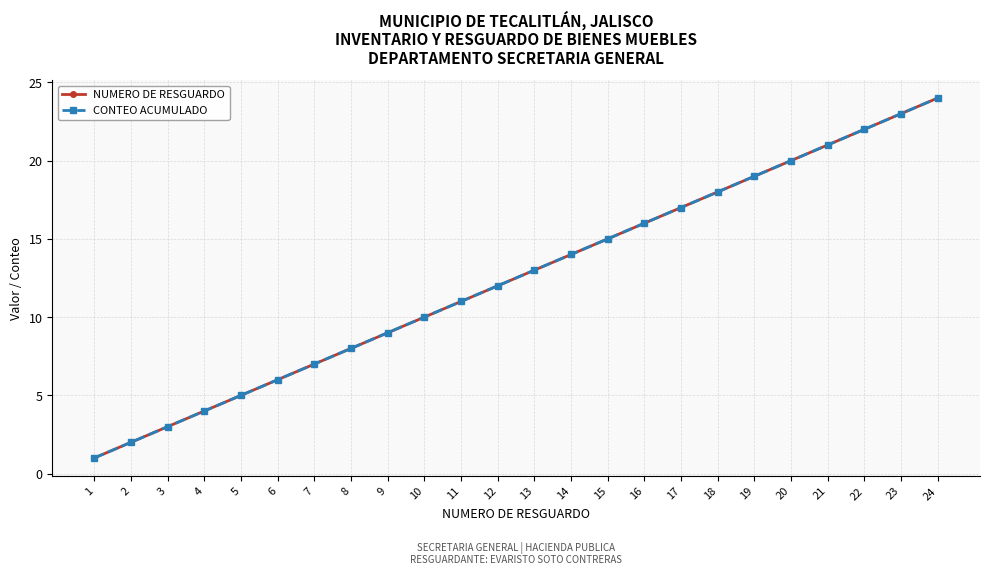

Does the chart have visible grid lines?

Yes